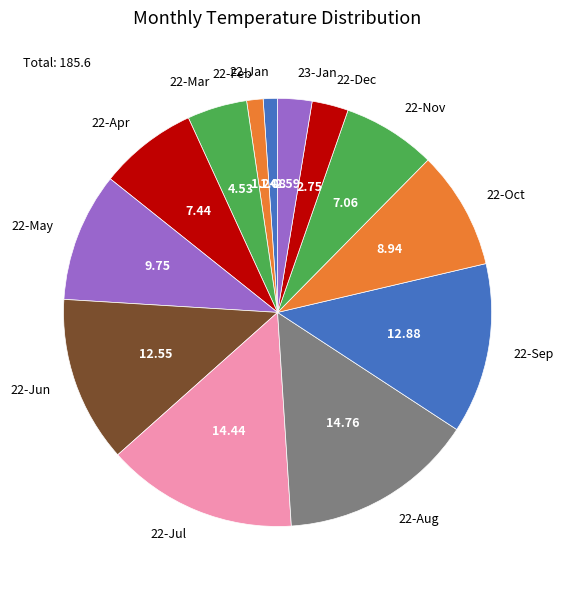

Do 22-Feb and 22-Nov together represent more than half of the pie?

No